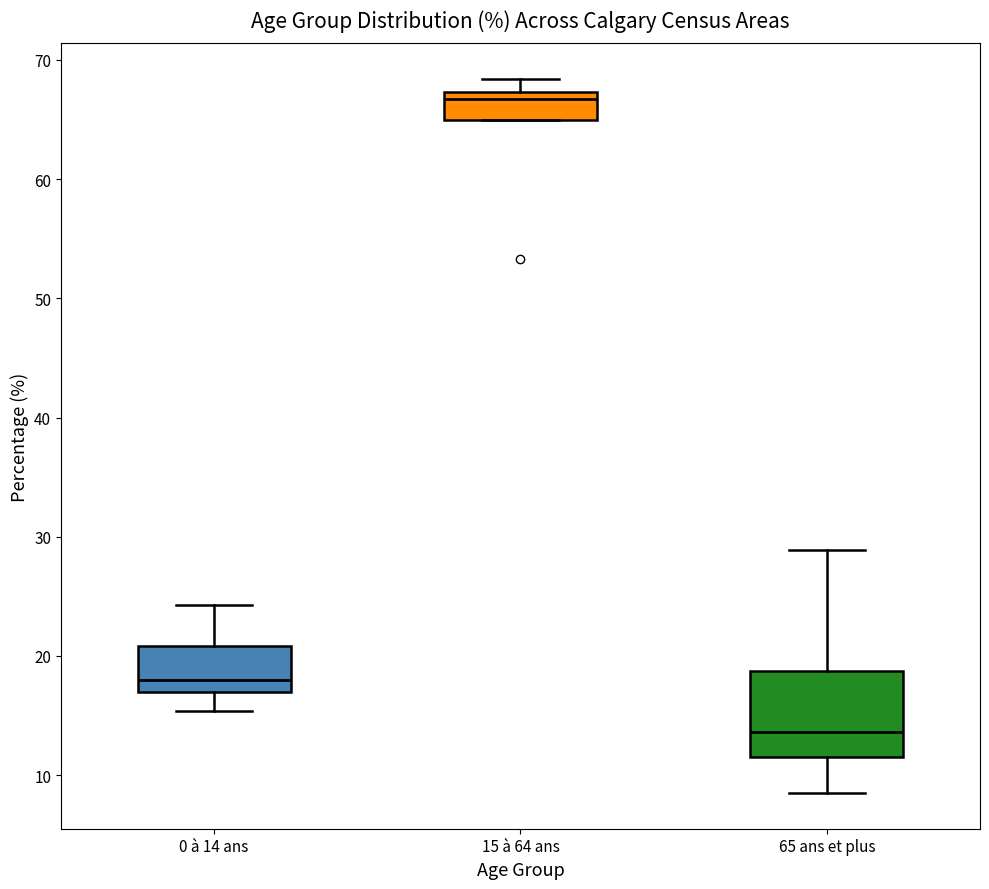

Reading left to right, read every box against the y-axis: the position of its median line, the range the box covers, and the ends of its whiskers. The values are not printed on the chart, so give them approximately, as read against the axis.

0 à 14 ans: median 18, box 17 to 21, whiskers 15 to 24
15 à 64 ans: median 67 (just below the box's upper edge), box 65 to 67, whiskers 65 to 68
65 ans et plus: median 14, box 12 to 19, whiskers 9 to 29